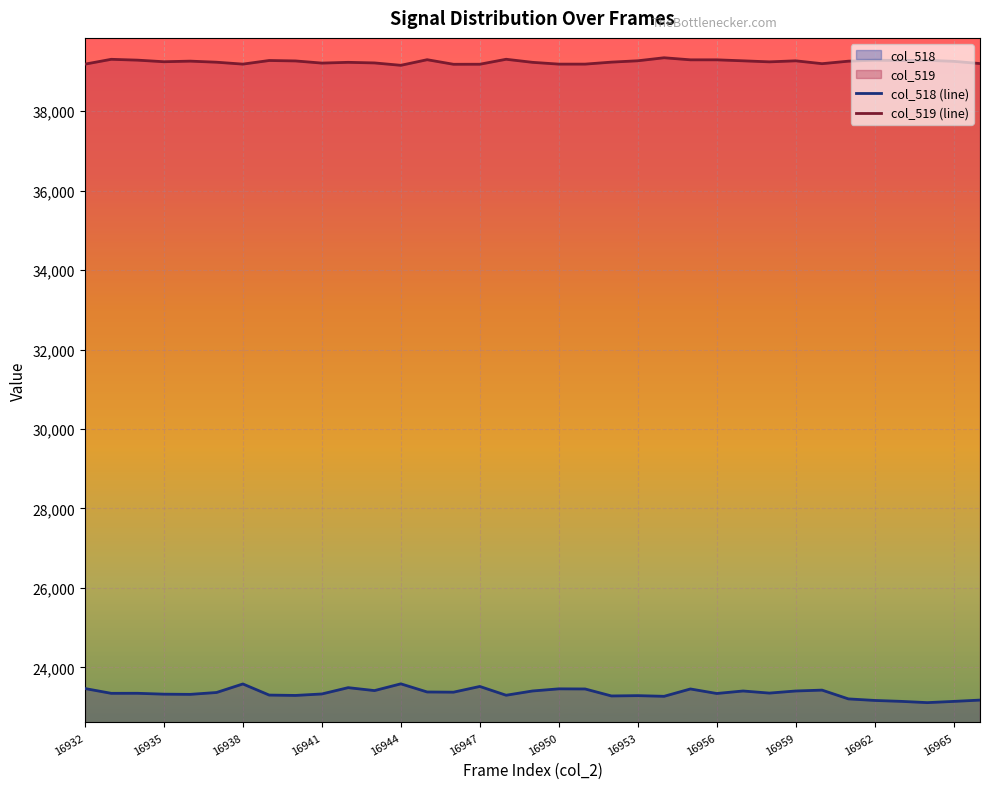

At 16959, list the series in order from largest to smallest.

col_519 (line), col_518 (line)